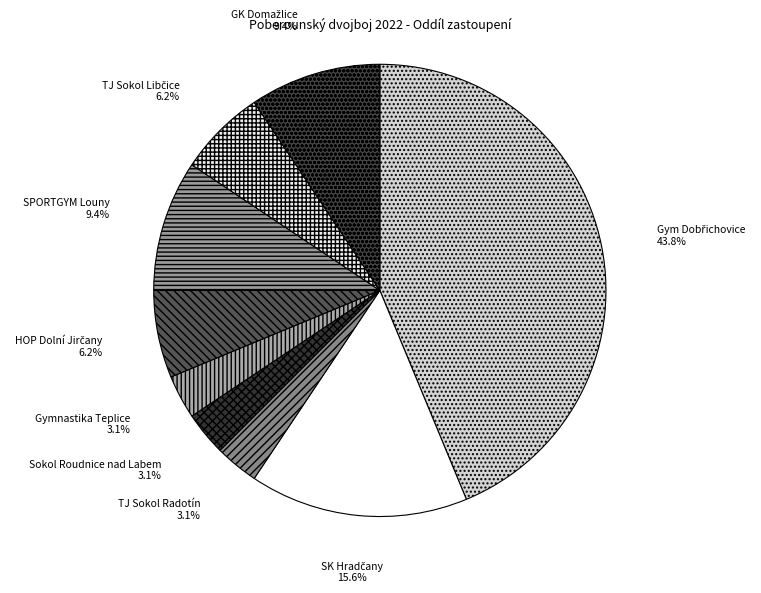

To the nearest percent, what is the average slice percentage?

11%